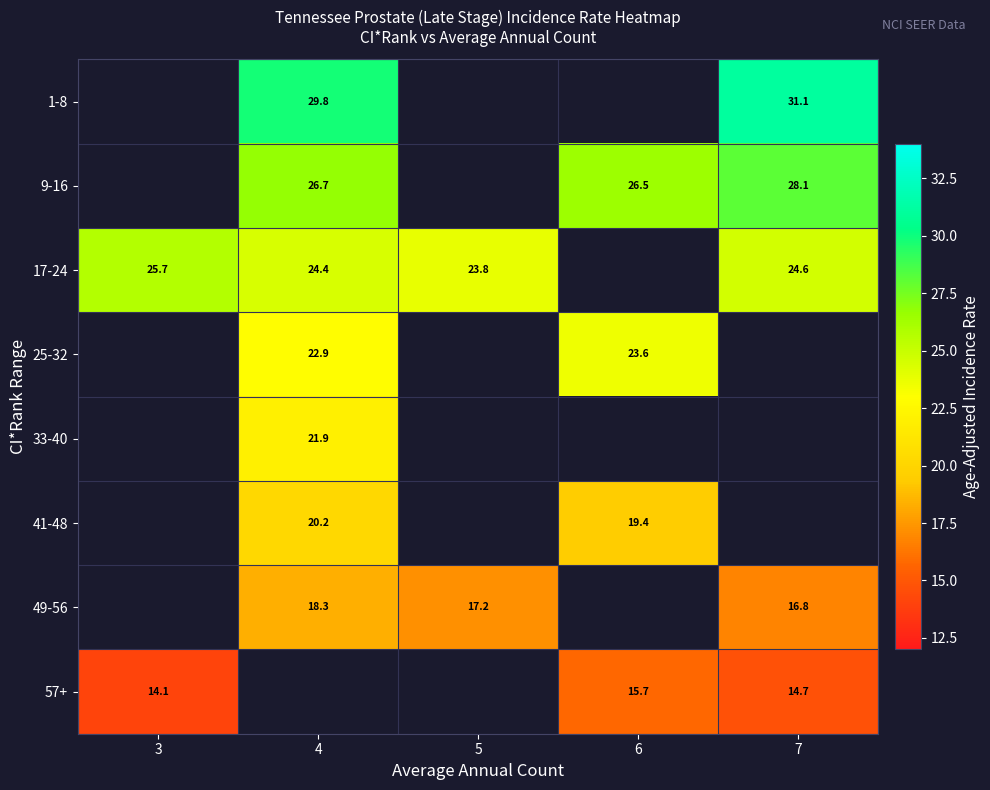

The 17-24 series shows 25.7 at 3. True or false?

True